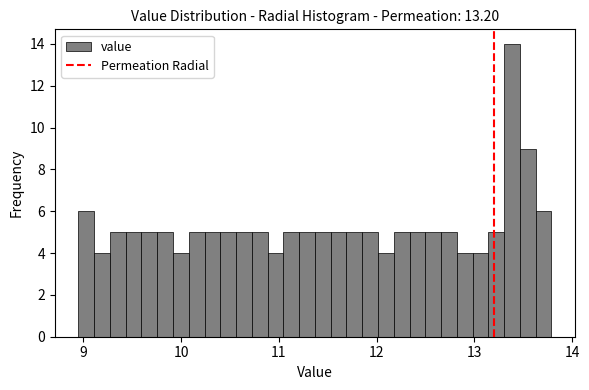

Around what value on the x-axis is the tallest bar? Give the approximate position of its centre, as read against the axis.

13.4